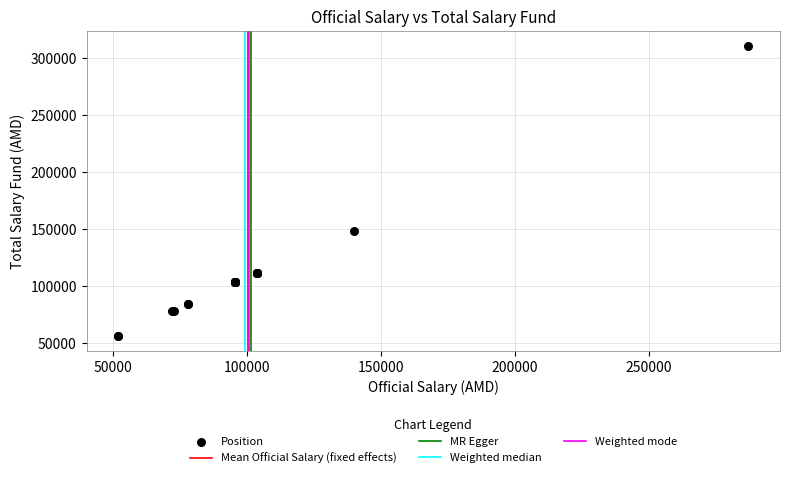

What Y value in the scatter plot is closest to 183550?

148000